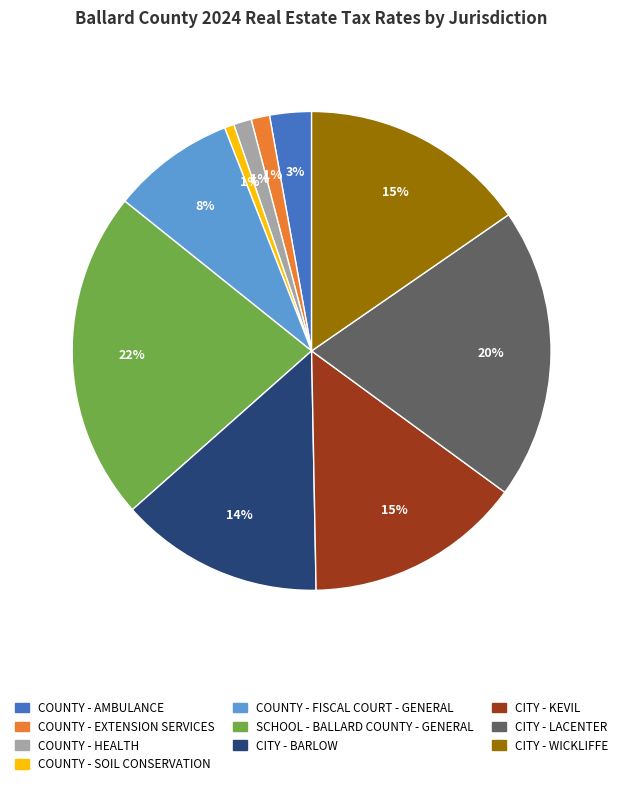

Approximately how many times larger is the value at CITY - WICKLIFFE compared to CITY - BARLOW?

1.1